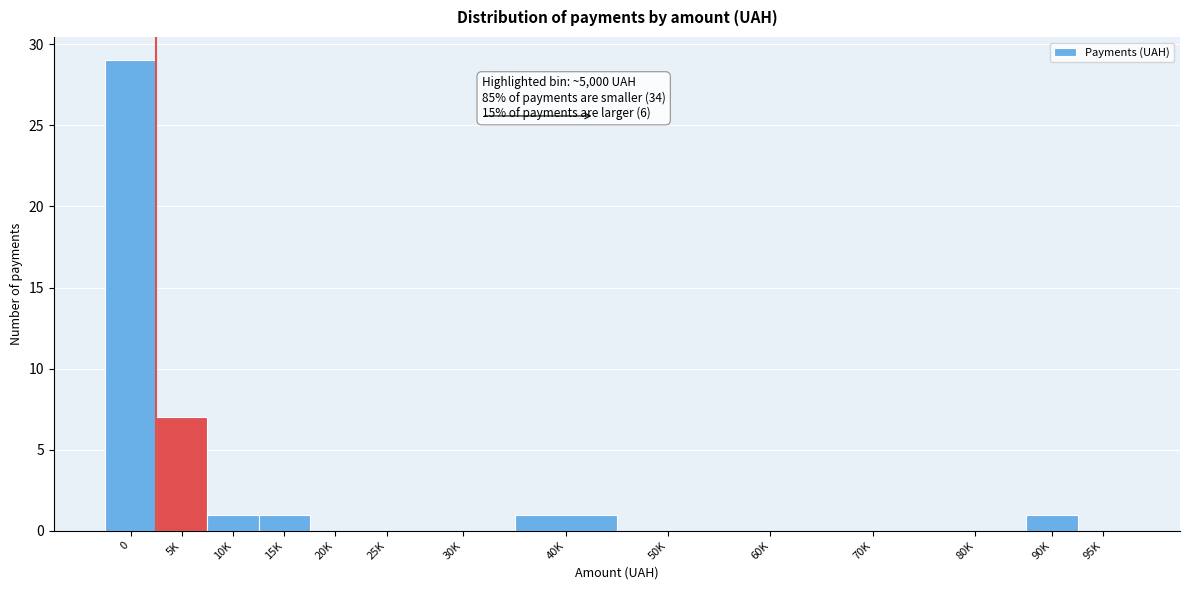

Reading left to right, list all the values displayed in this chart.

0=29	5K=7	10K=1	15K=1	20K=0	25K=0	30K=0	40K=1	50K=0	60K=0	70K=0	80K=0	90K=1	95K=0